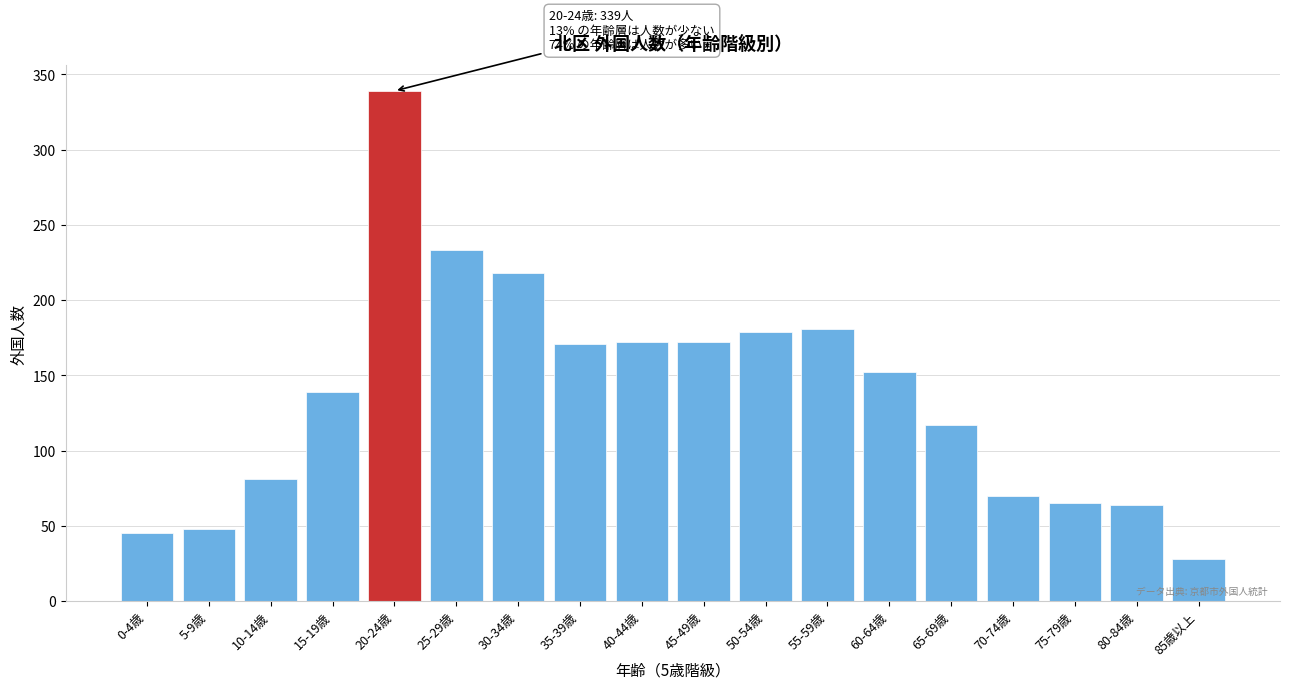

What is the sum of the values at 20-24歳 and 60-64歳?

491